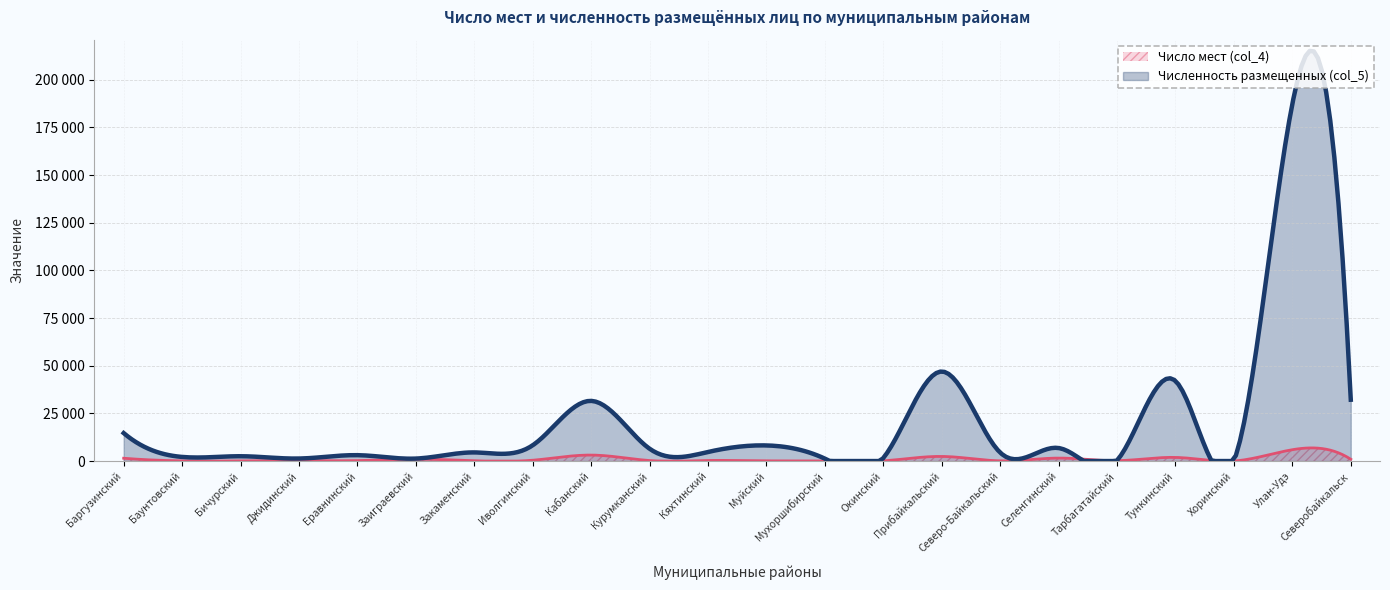

How many interior local peaks does the Число мест (col_4) series have?

8